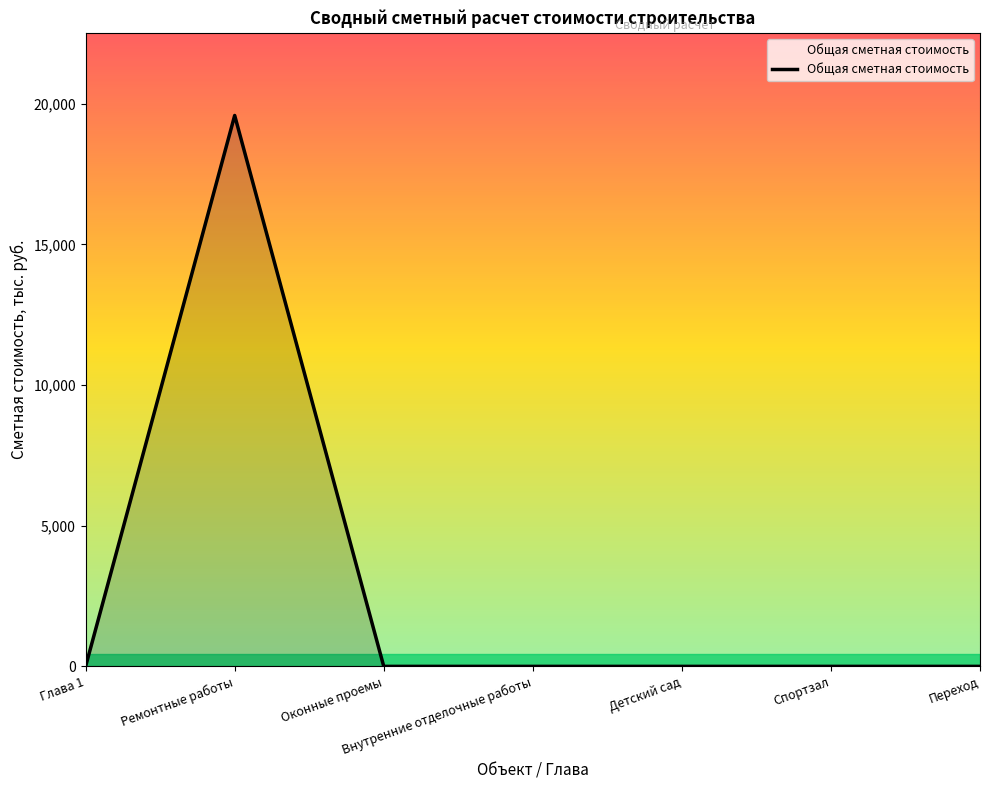

True or false: the data shows 0.0 at Внутренние отделочные работы.

True